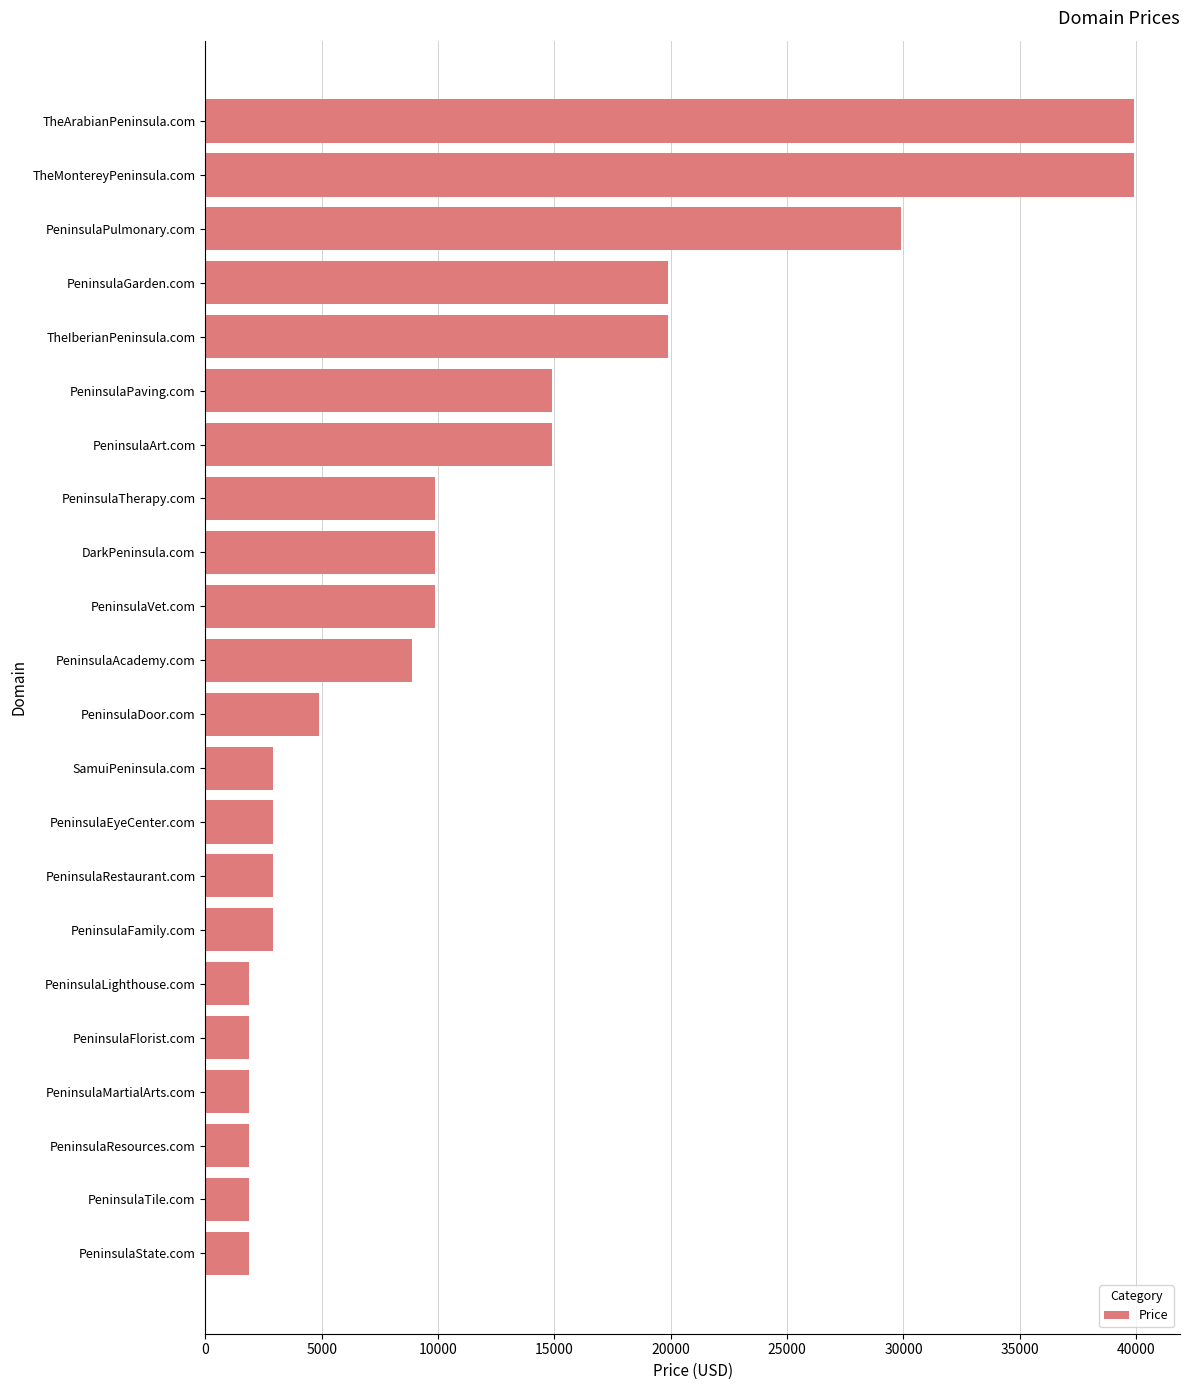

What value does the data have at PeninsulaLighthouse.com?

1888